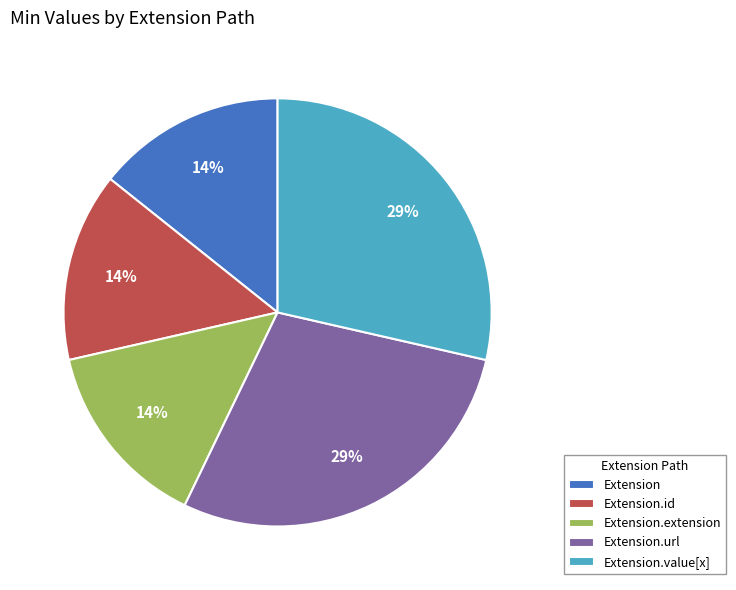

To the nearest percent, what is the average slice percentage?

20%